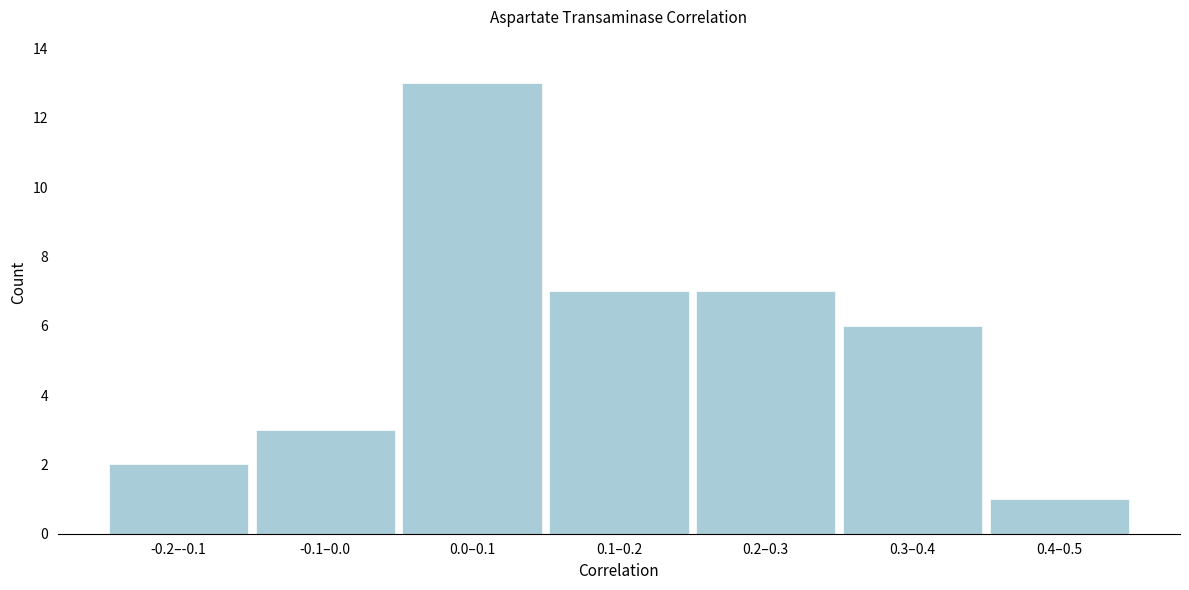

Reading left to right, extract all data points from this chart.

2	3	13	7	7	6	1